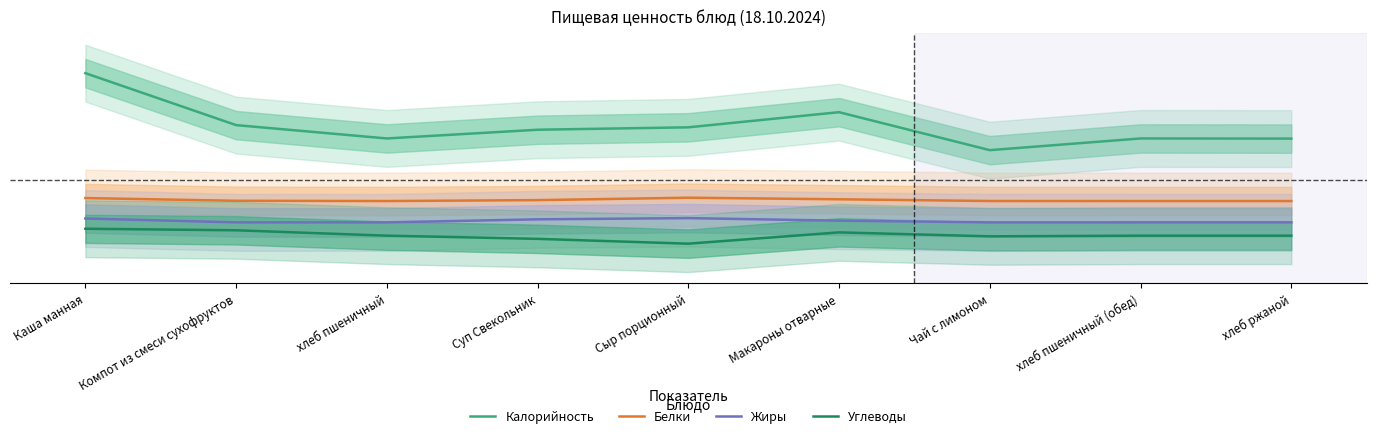

What position from the right is хлеб пшеничный (обед)?

2